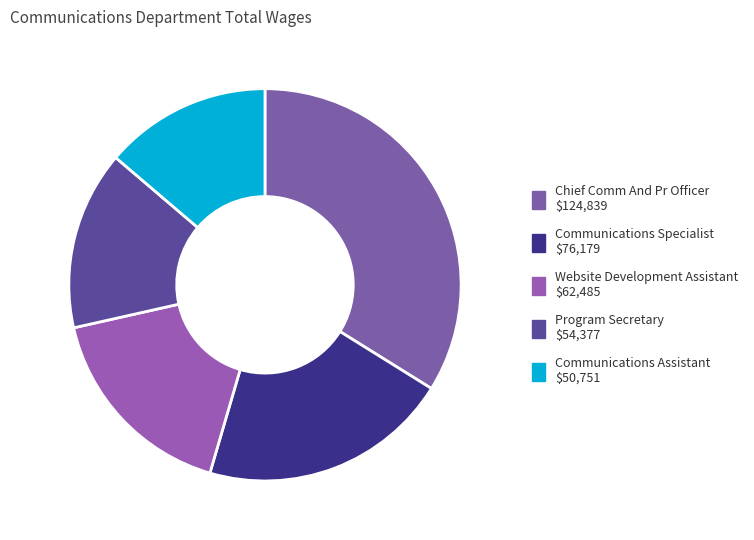

Count the number of slices in the pie.

5